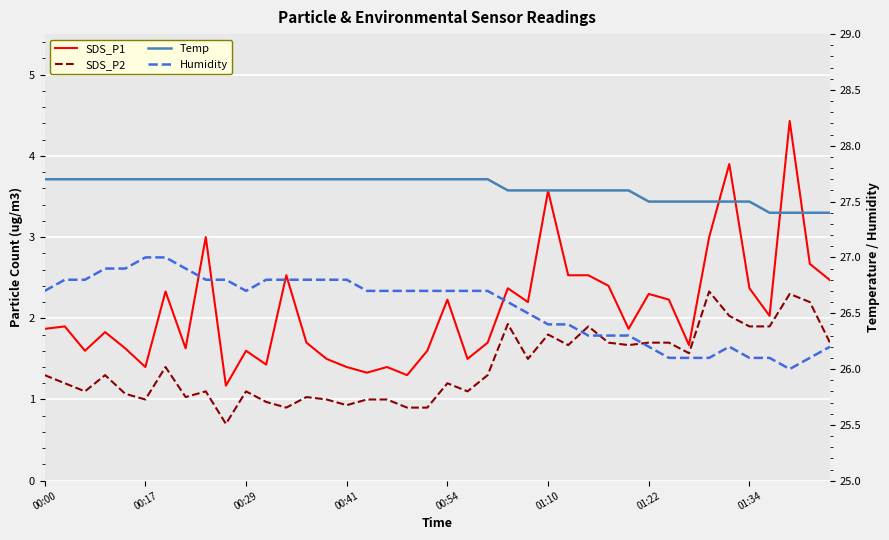

What is the sum of the SDS_P1 values at 32 and 00:00?

3.5